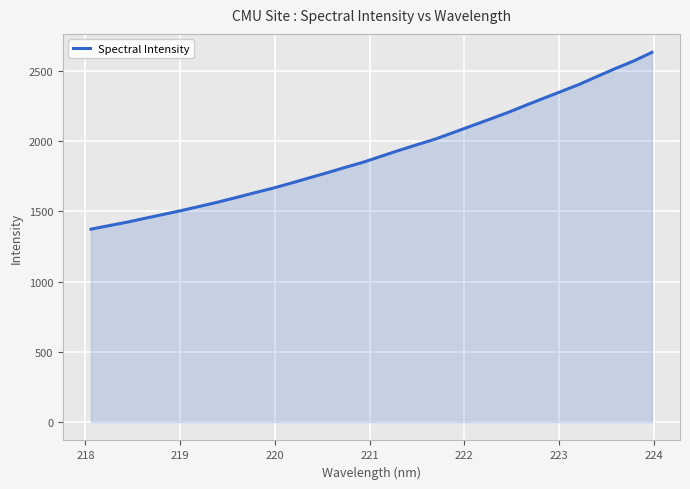

Reading left to right, extract all data points from this chart.

1372.7	1397.9	1422.6	1450.4	1477.9	1505.3	1534.9	1565.1	1597.4	1630.8	1663.0	1698.5	1735.9	1772.6	1811.1	1848.0	1890.5	1933.0	1973.8	2013.3	2059.9	2107.3	2154.0	2201.8	2253.5	2304.2	2354.3	2404.8	2461.8	2517.5	2570.6	2631.4